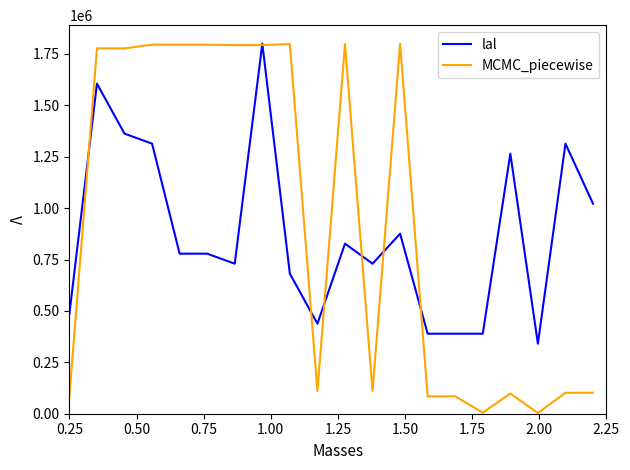

What is the minimum value for lal?

340540.5